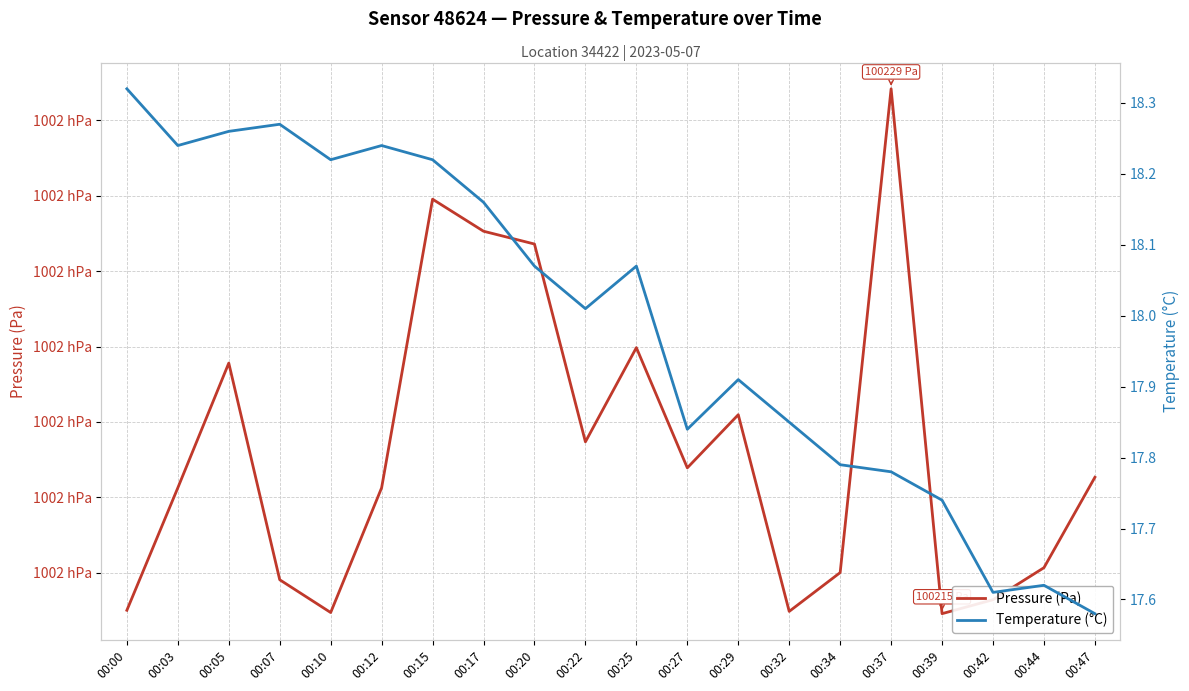

True or false: Temperature (°C) has more than 1 interior local peaks.

True